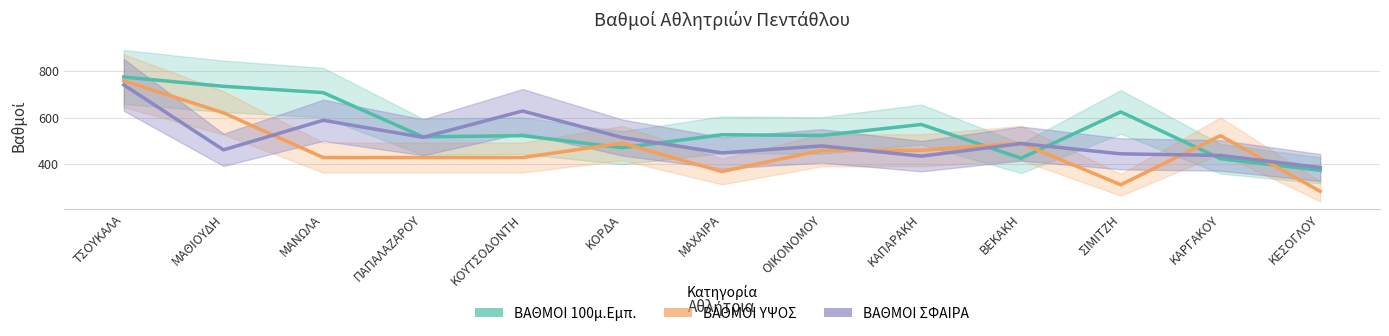

At how many categories does at least one series exceed 496?

11